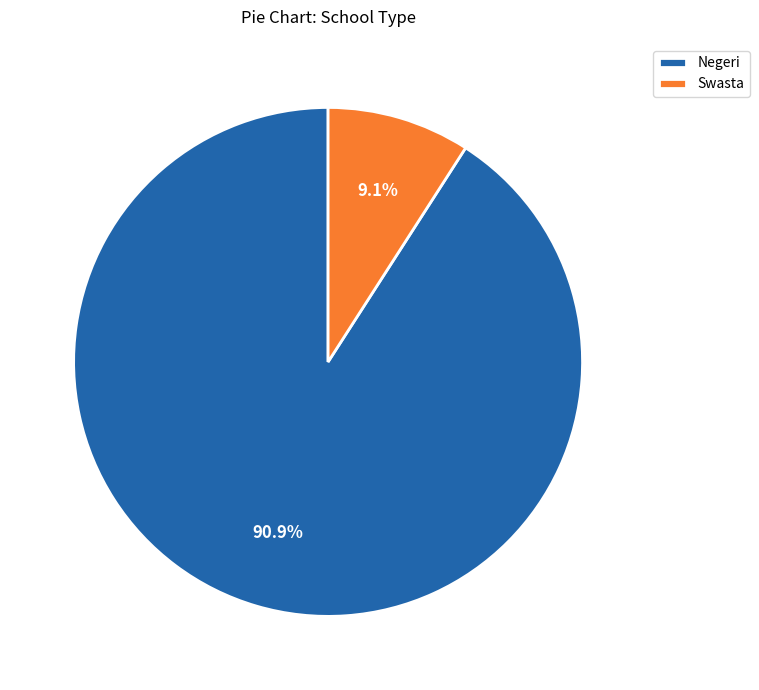

Is there a majority slice in this chart?

Yes